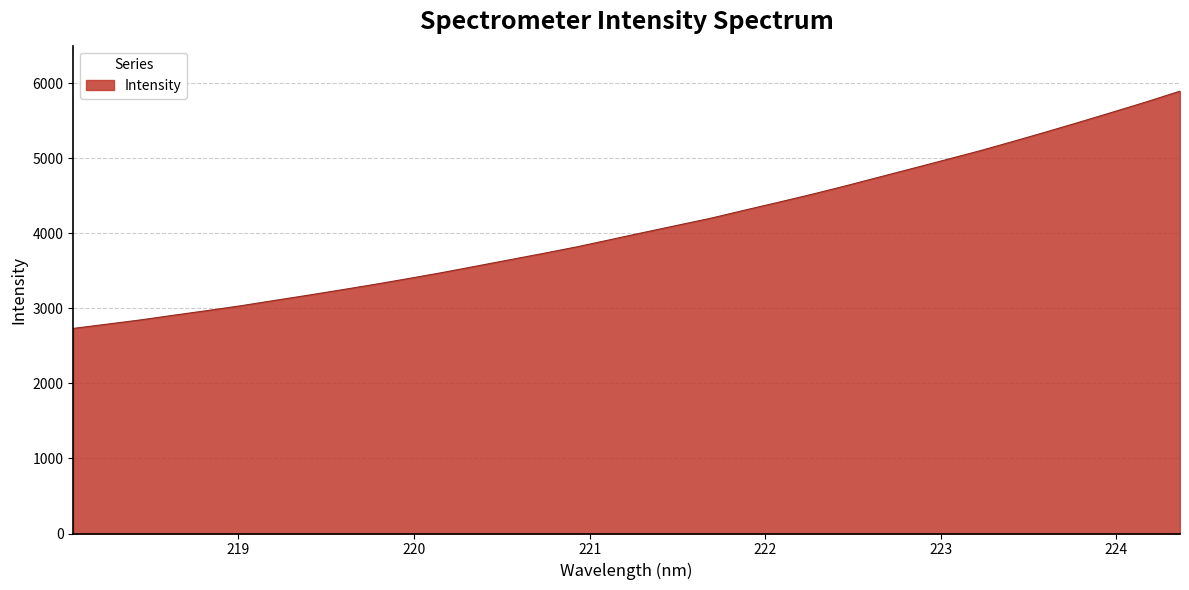

What is the smallest value displayed?

2732.4